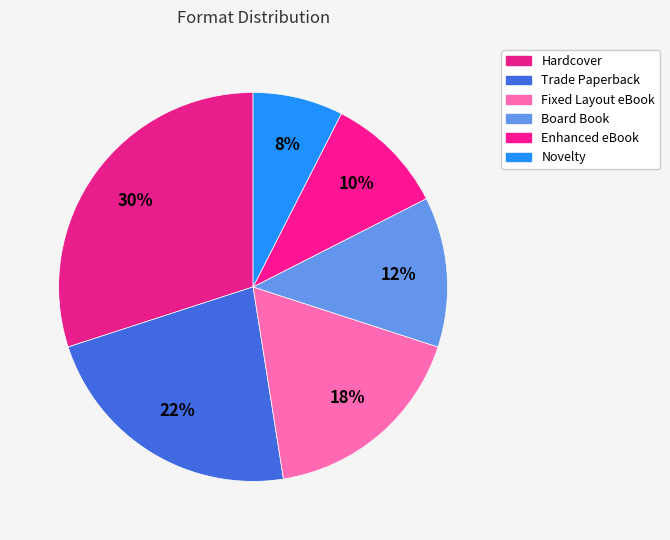

How many slices are in this pie chart?

6